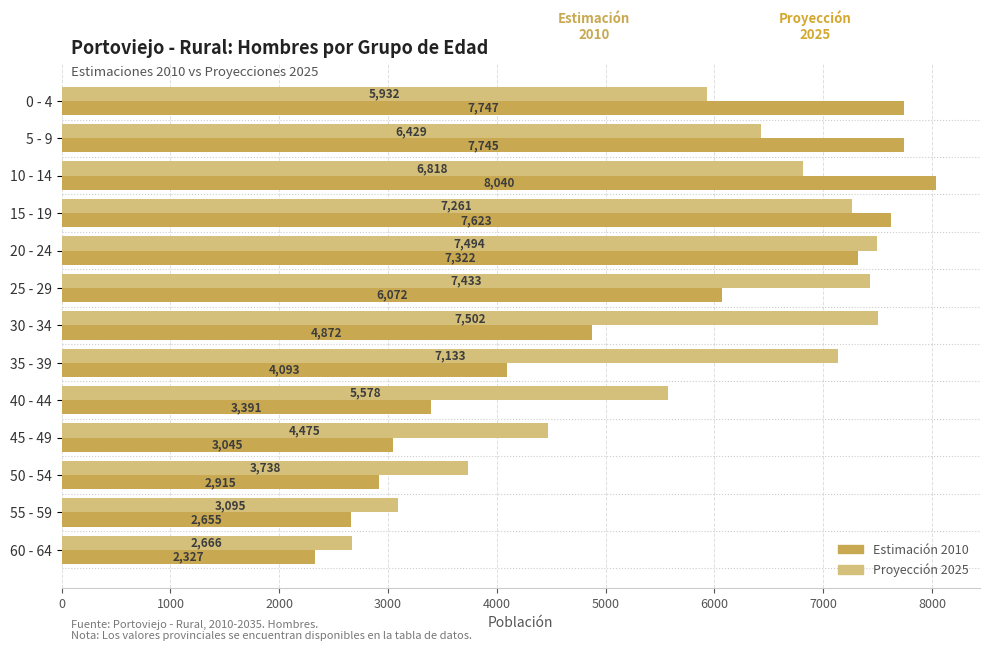

At which category is the sum across all series the highest?

15 - 19